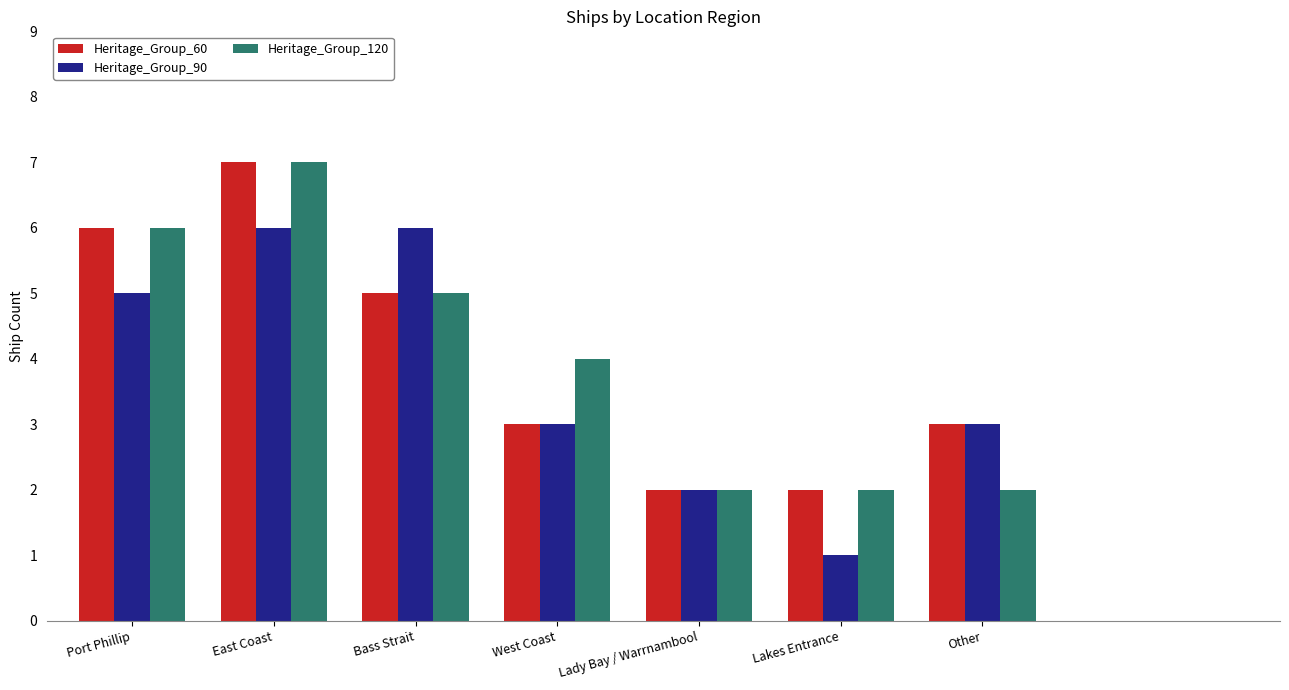

The Heritage_Group_60 series shows 2 at Lakes Entrance. True or false?

True